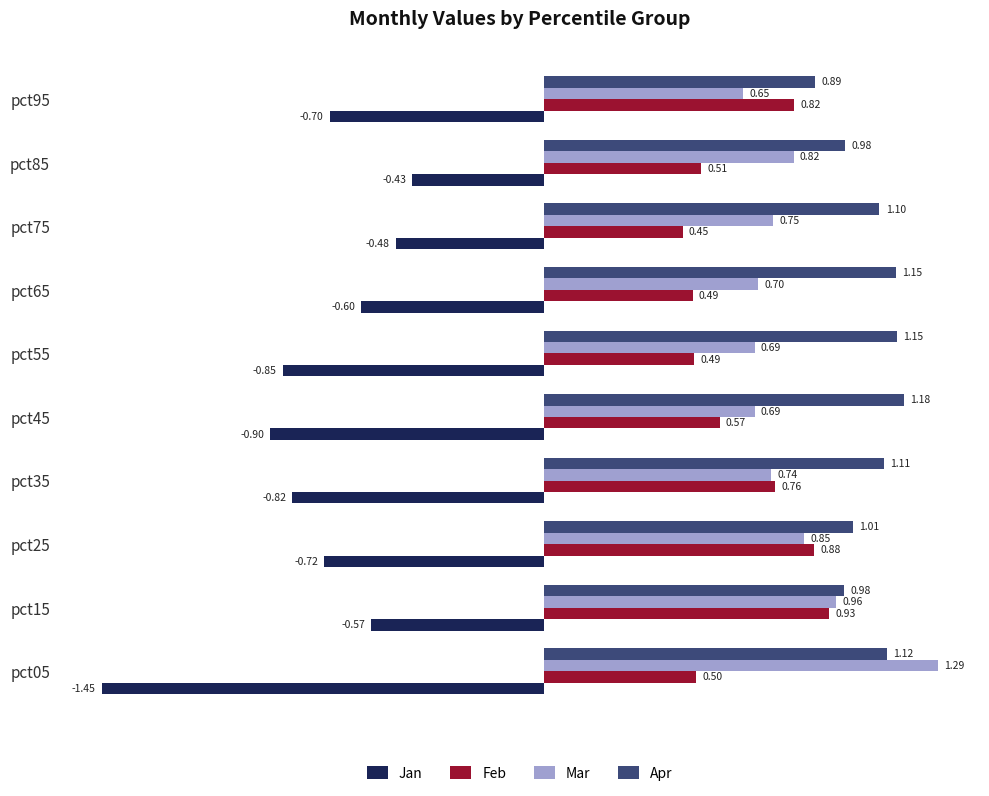

What is the sum of the Jan values at pct45 and pct85?

-1.3